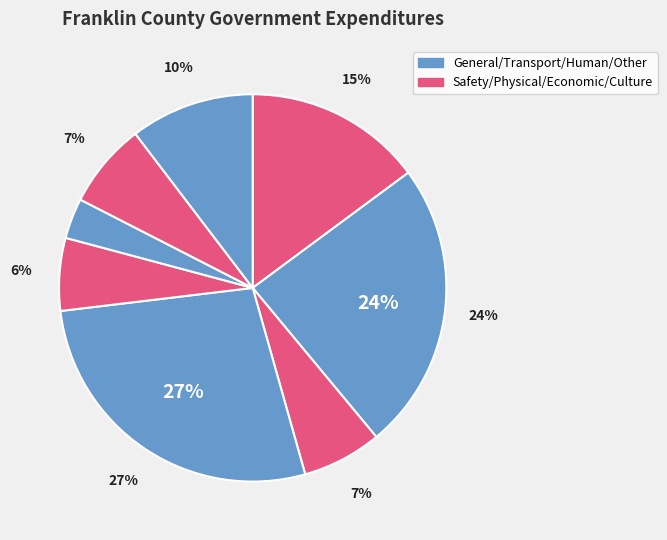

Does any single category account for the majority?

No